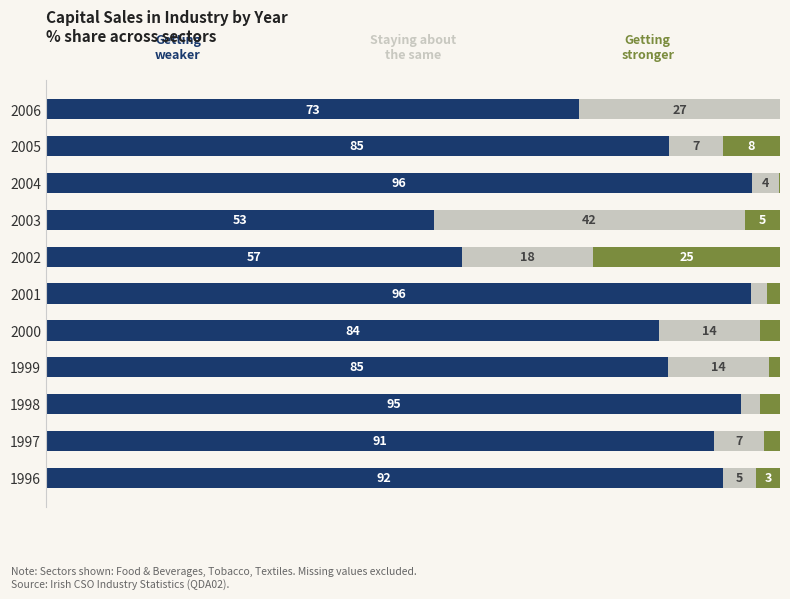

True or false: Getting weaker has a value of 125.4 at 2000.

False